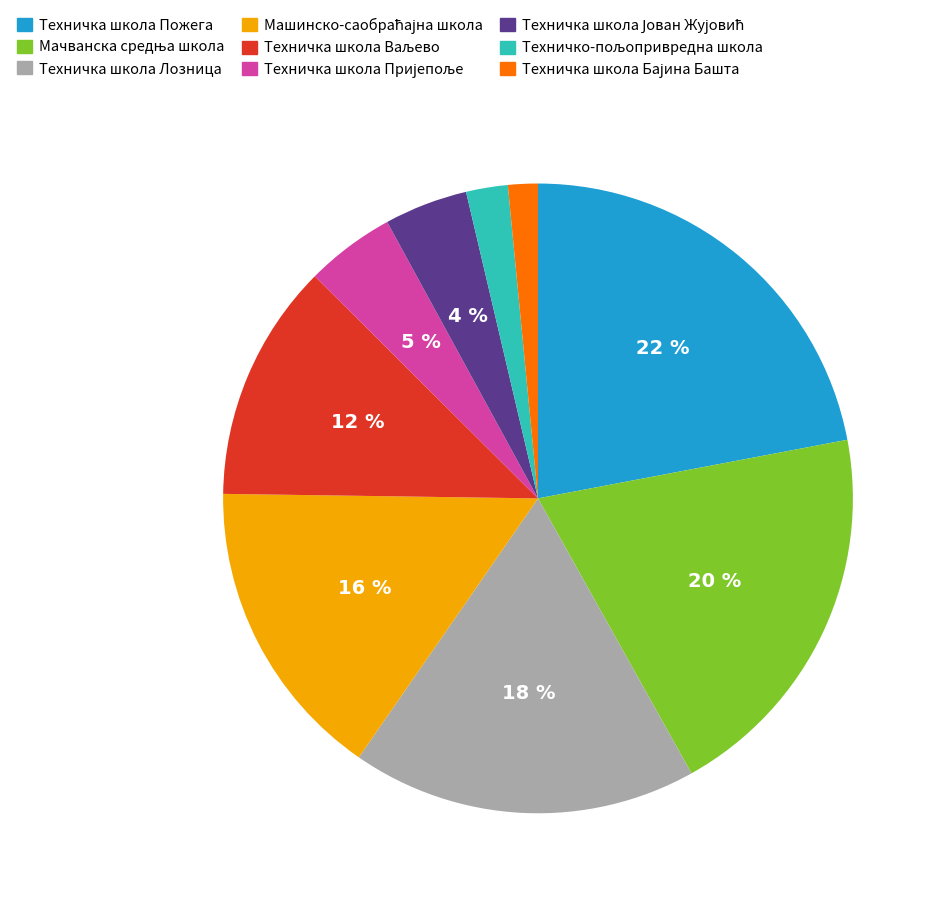

To the nearest percent, what is the difference between the largest and smallest slice percentages?

20%